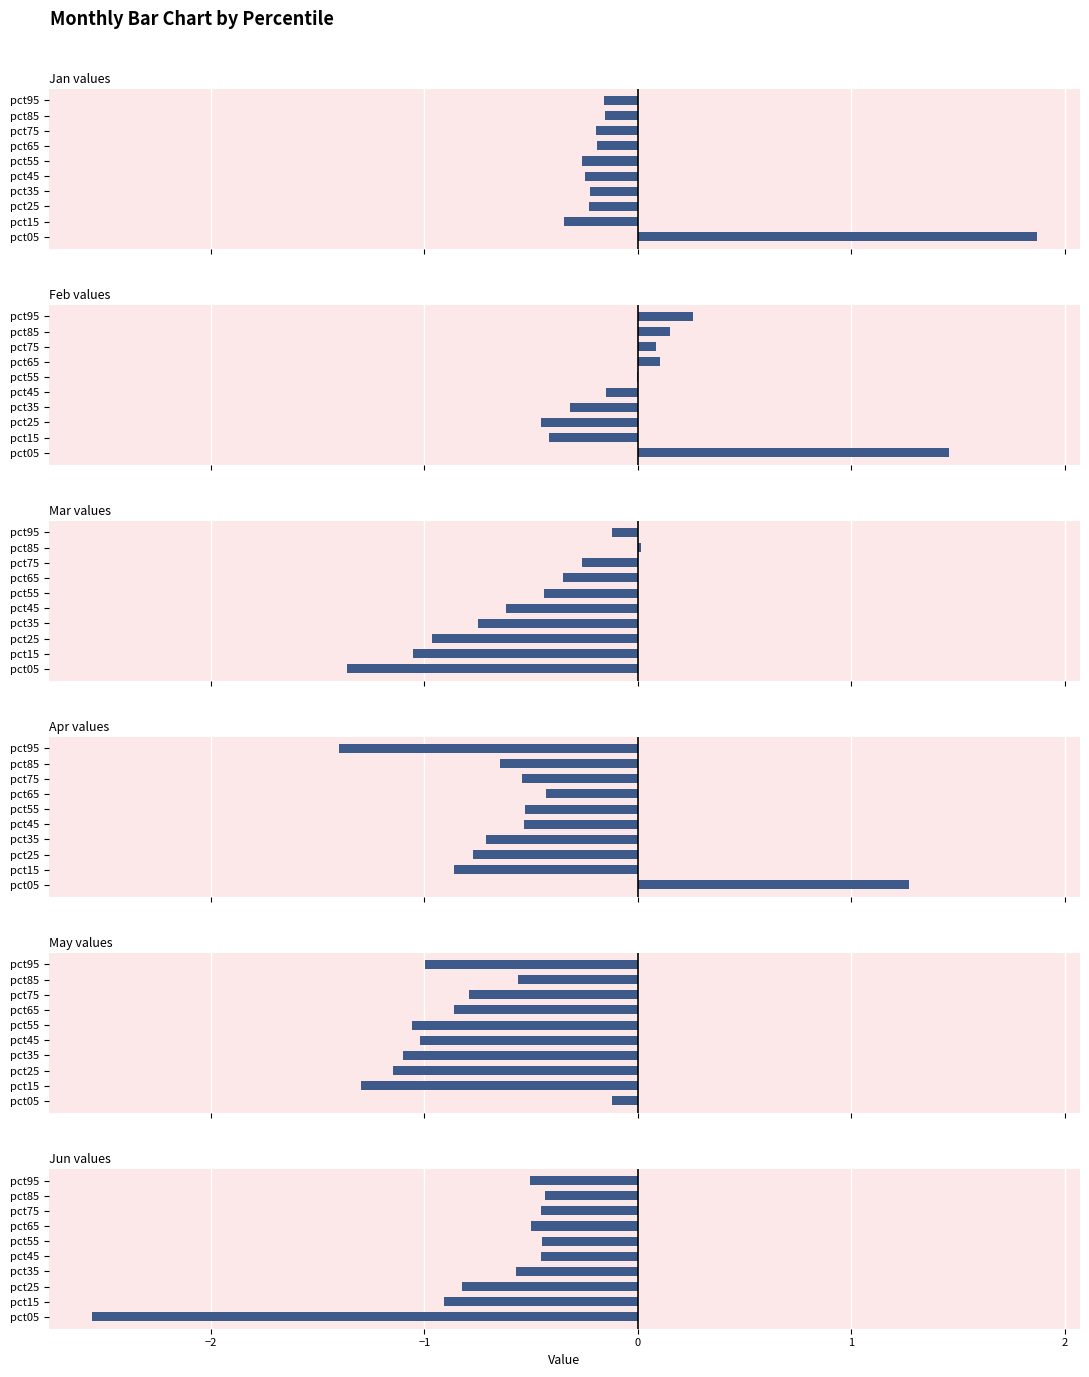

What is the difference between the second highest and minimum values in the May series?

0.7